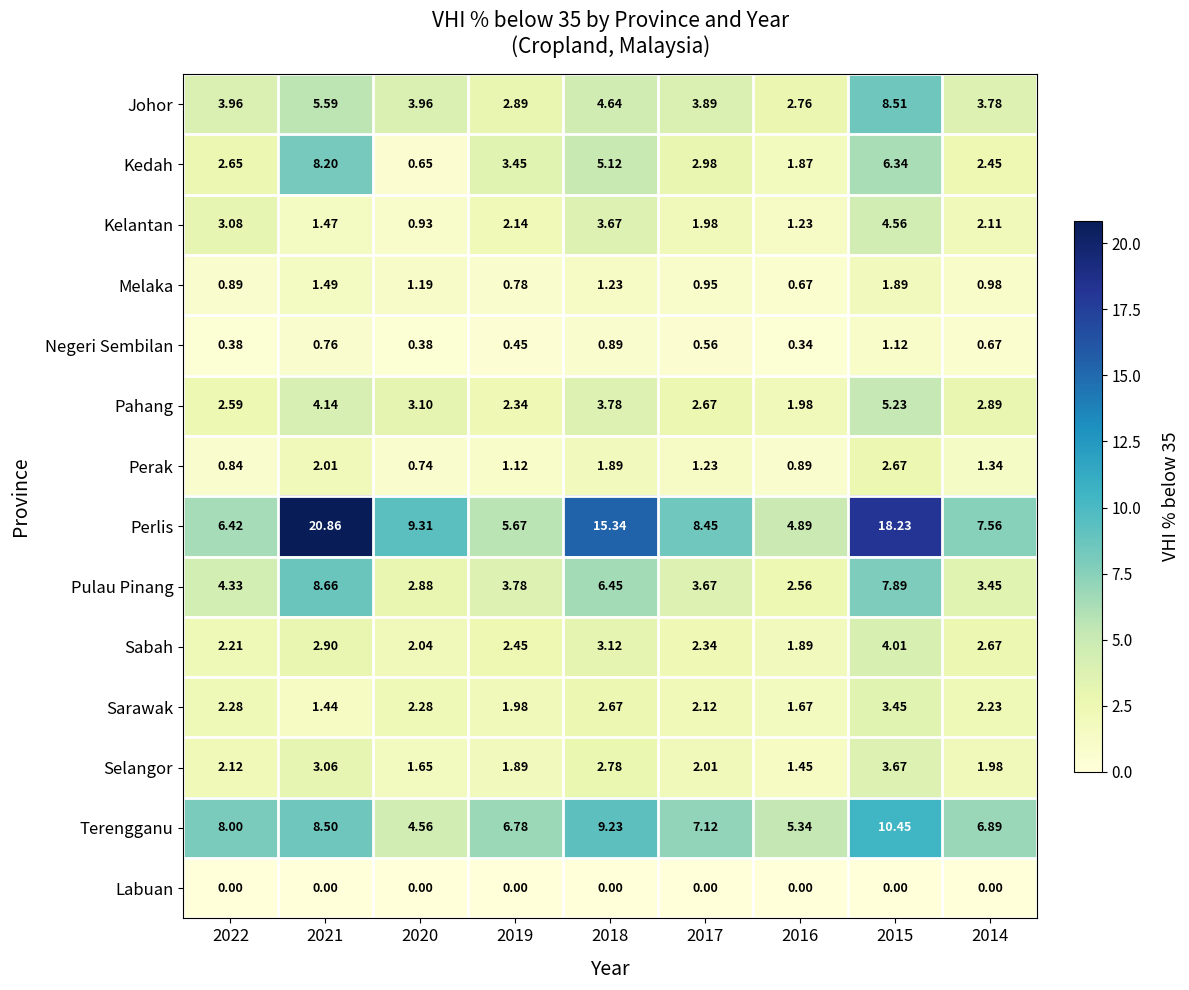

Which series has the widest spread of values?

Perlis